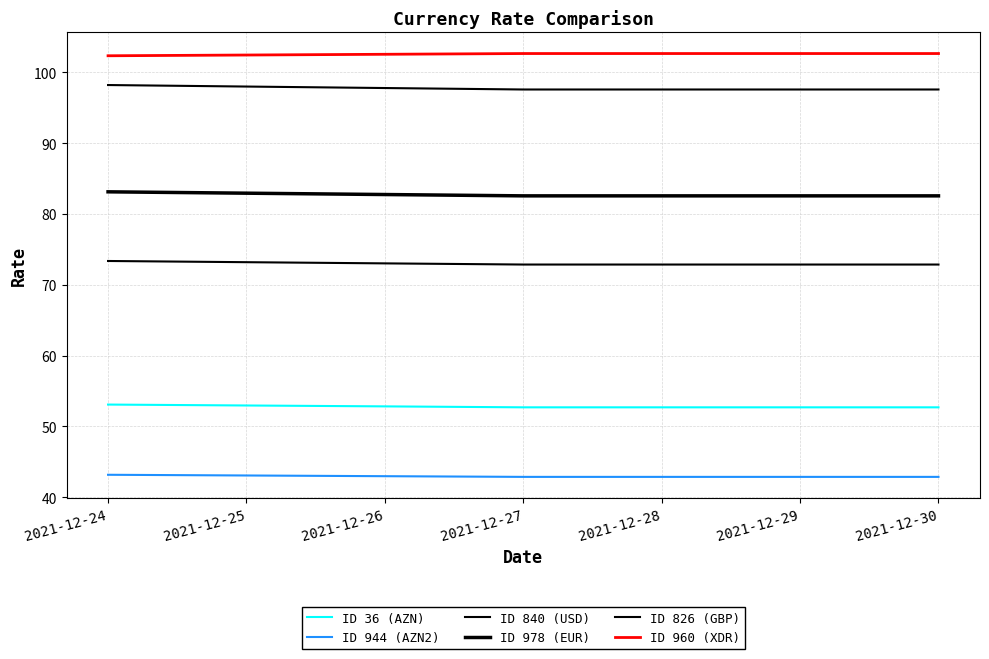

List the labels in order of ID 36 (AZN) value, smallest first.

2021-12-27, 2021-12-28, 2021-12-29, 2021-12-30, 2021-12-26, 2021-12-25, 2021-12-24